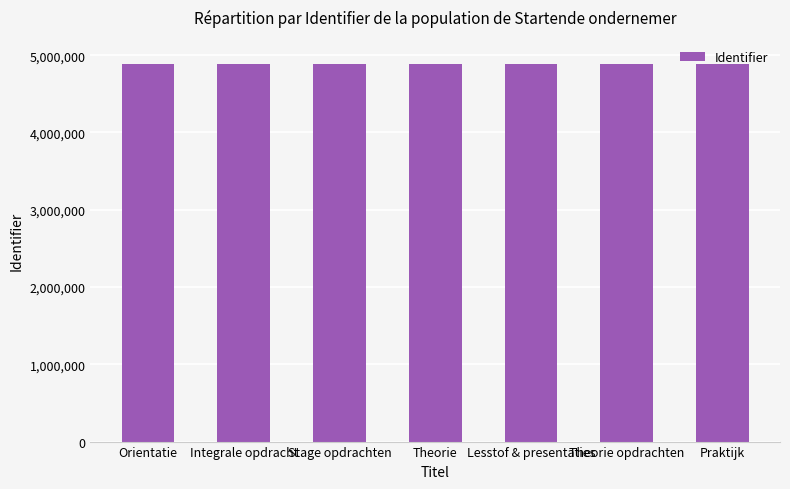

The chart shows a value of 8110555 at Orientatie. True or false?

False